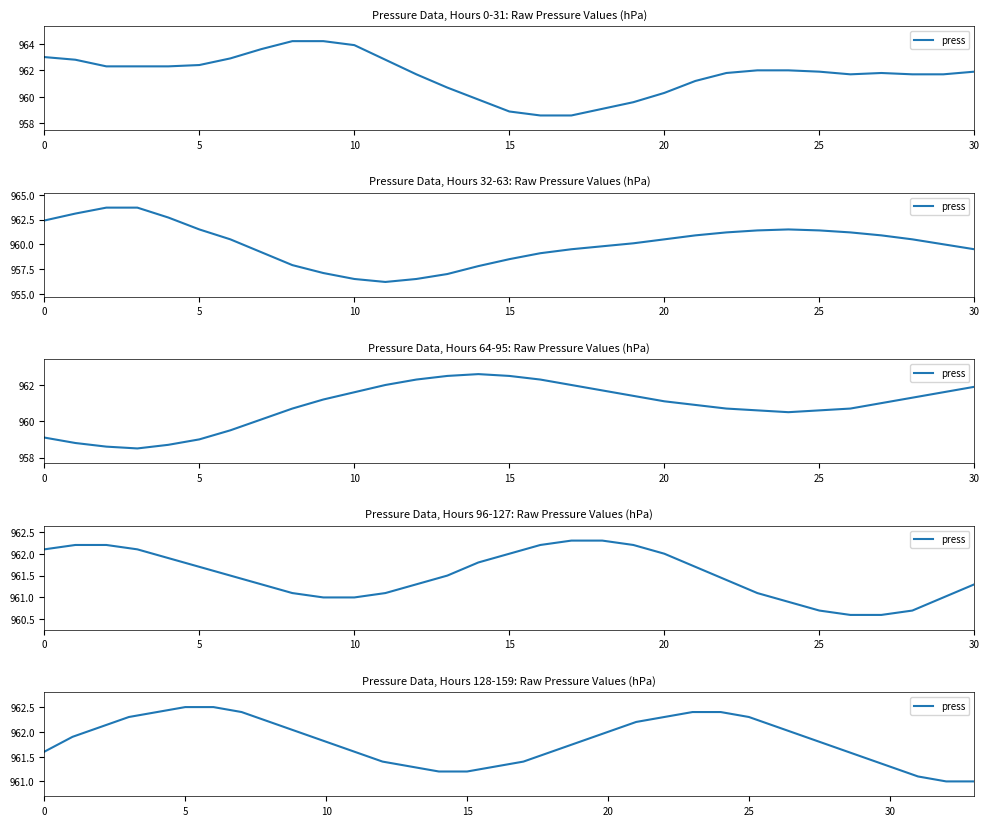

How many lines are shown in the chart?

1